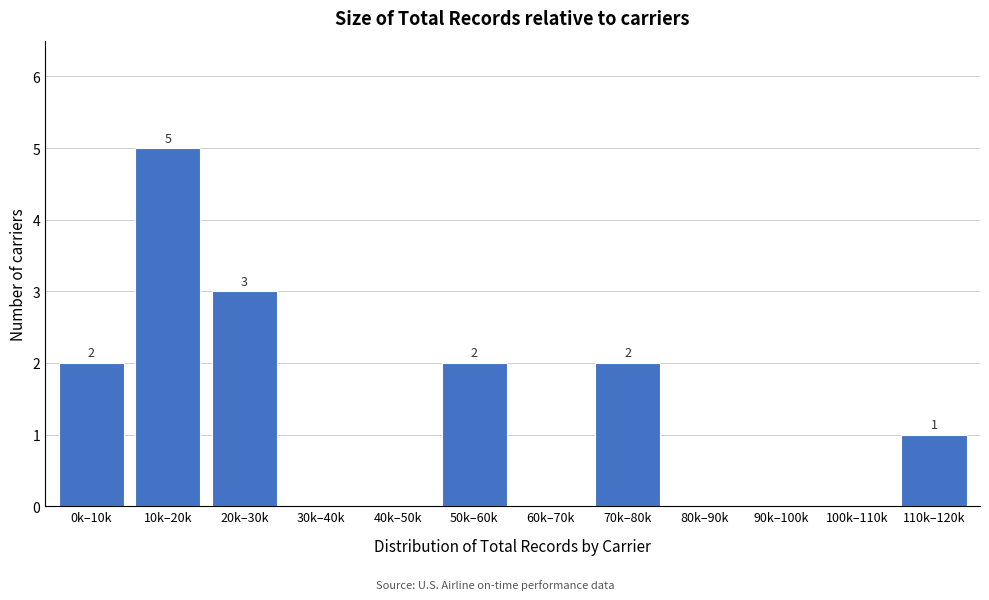

Reading left to right, list all the values displayed in this chart.

0k–10k=2	10k–20k=5	20k–30k=3	30k–40k=0	40k–50k=0	50k–60k=2	60k–70k=0	70k–80k=2	80k–90k=0	90k–100k=0	100k–110k=0	110k–120k=1